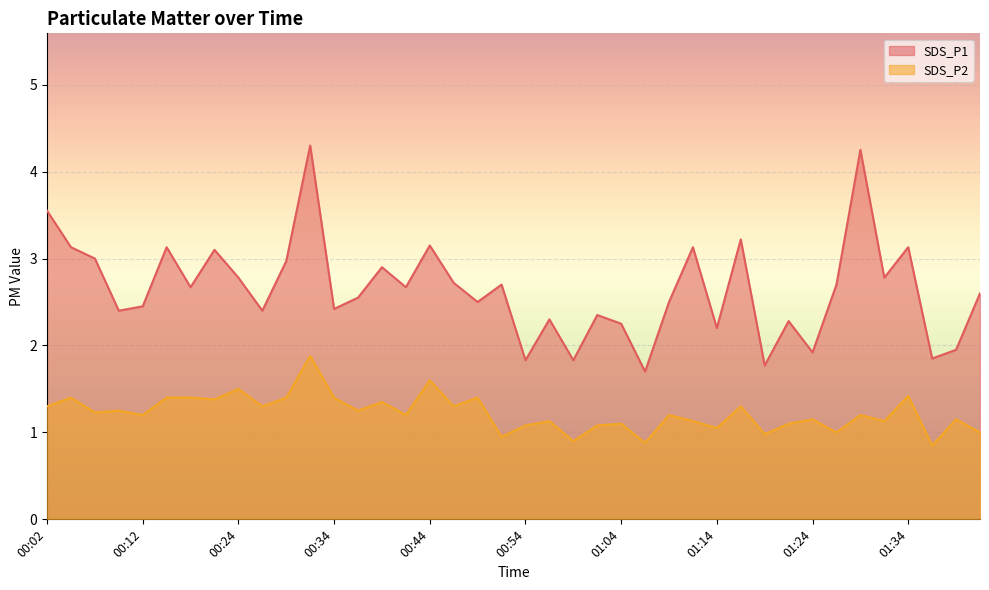

Reading left to right, what are all the values shown in this chart?

SDS_P1: 00:02=3.5	00:04=3.1	00:07=3.0	00:09=2.4	00:12=2.5	00:14=3.1	00:17=2.7	00:22=3.1	00:24=2.8	00:27=2.4	00:29=3.0	00:32=4.3	00:34=2.4	00:37=2.5	00:39=2.9	00:42=2.7	00:44=3.1	00:47=2.7	00:49=2.5	00:52=2.7	00:54=1.8	00:57=2.3	00:59=1.8	01:02=2.4	01:04=2.2	01:07=1.7	01:09=2.5	01:11=3.1	01:14=2.2	01:16=3.2	01:19=1.8	01:21=2.3	01:24=1.9	01:26=2.7	01:29=4.2	01:31=2.8	01:34=3.1	01:36=1.9	01:39=1.9	01:41=2.6
SDS_P2: 00:02=1.3	00:04=1.4	00:07=1.2	00:09=1.2	00:12=1.2	00:14=1.4	00:17=1.4	00:22=1.4	00:24=1.5	00:27=1.3	00:29=1.4	00:32=1.9	00:34=1.4	00:37=1.2	00:39=1.4	00:42=1.2	00:44=1.6	00:47=1.3	00:49=1.4	00:52=0.9	00:54=1.1	00:57=1.1	00:59=0.9	01:02=1.1	01:04=1.1	01:07=0.9	01:09=1.2	01:11=1.1	01:14=1.1	01:16=1.3	01:19=1.0	01:21=1.1	01:24=1.1	01:26=1.0	01:29=1.2	01:31=1.1	01:34=1.4	01:36=0.8	01:39=1.1	01:41=1.0